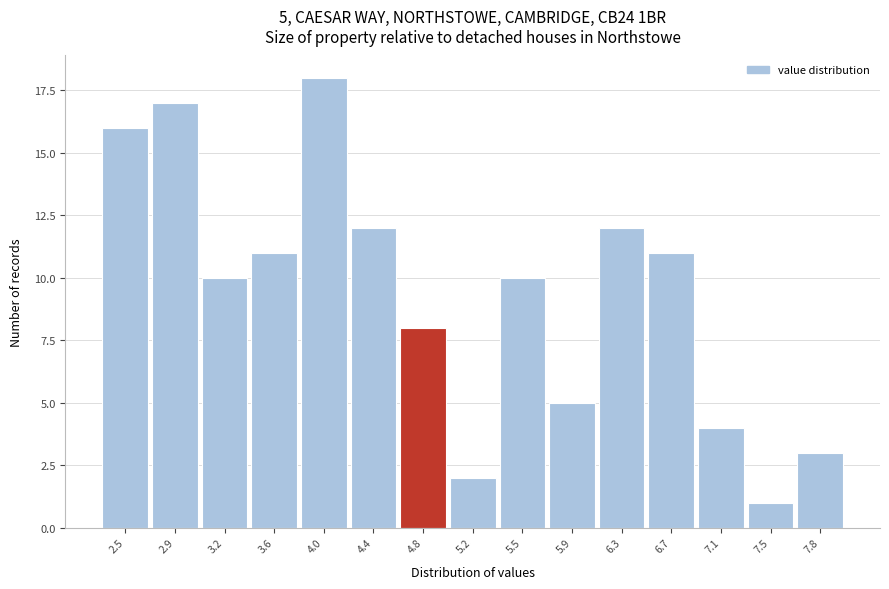

Reading left to right, transcribe all the data shown in this chart.

16	17	10	11	18	12	8	2	10	5	12	11	4	1	3